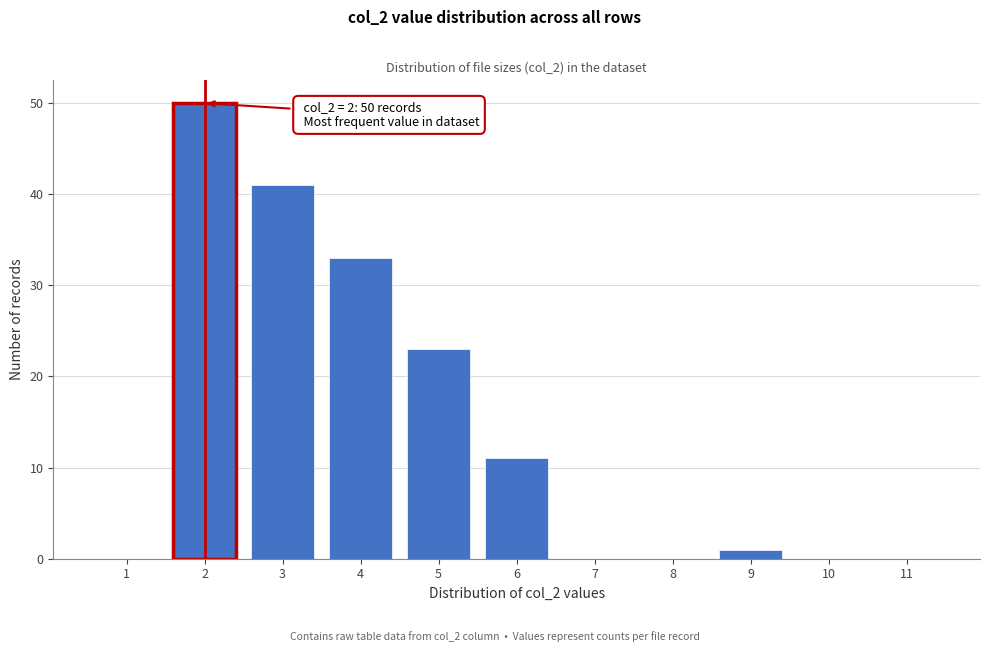

Over which range of the x-axis is the bar tallest?

1.5 to 2.5